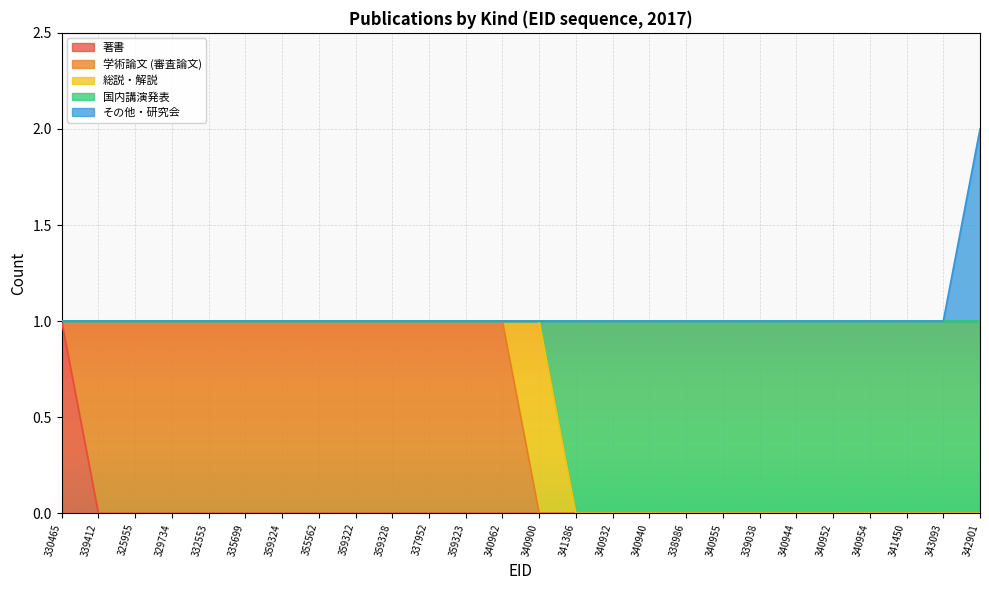

The 著書 series shows 0 at 335699. True or false?

True